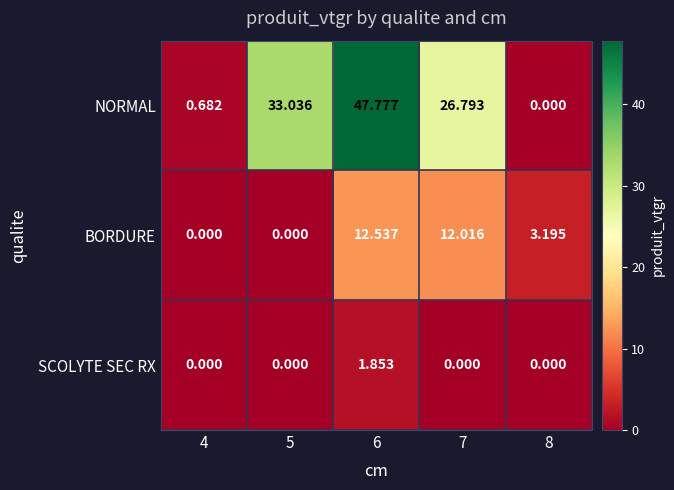

Which series changed the most between 4 and 5?

NORMAL